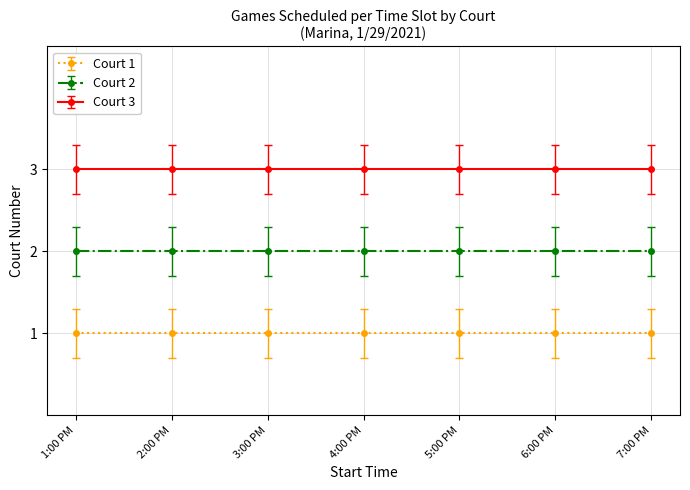

The Court 1 series shows 1 at 7:00 PM. True or false?

False